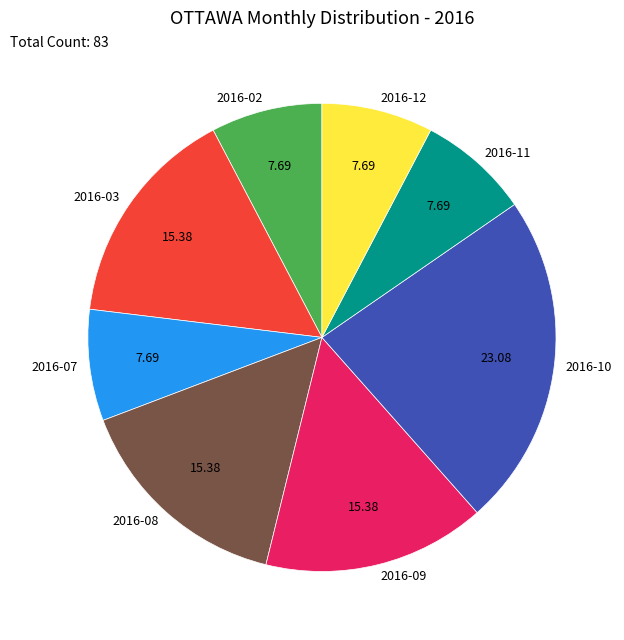

Does any single category account for the majority?

No